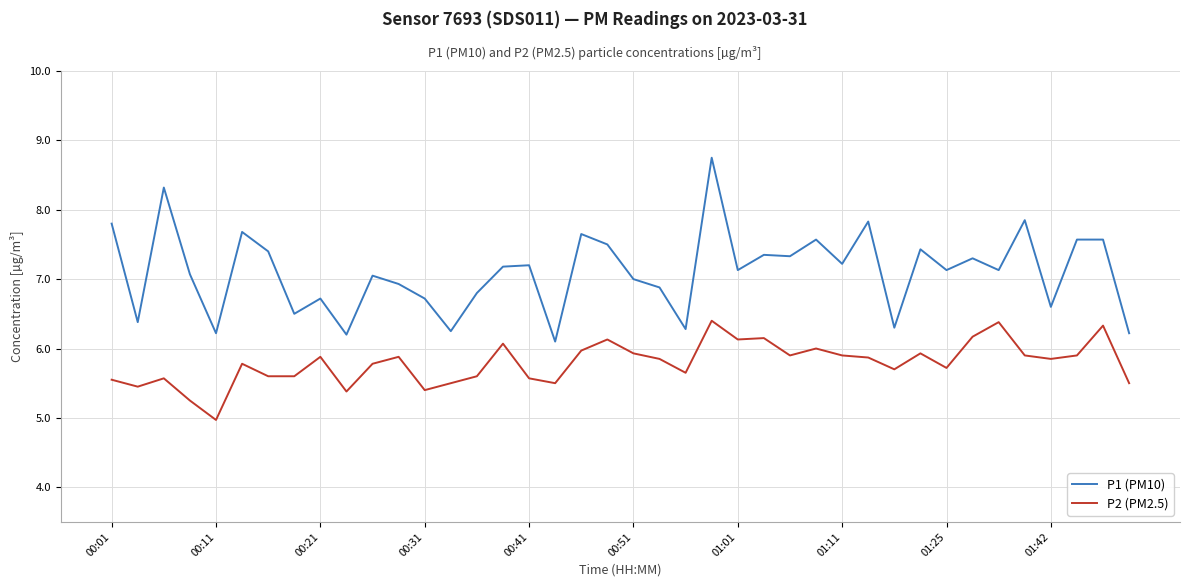

True or false: P2 (PM2.5) and P1 (PM10) intersect in this chart.

False